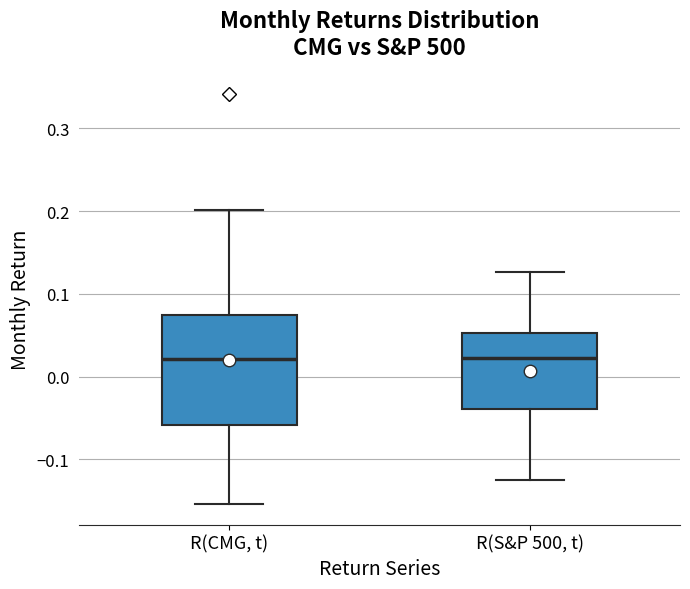

Reading left to right, read every box against the y-axis: the position of its median line, the range the box covers, and the ends of its whiskers. The values are not printed on the chart, so give them approximately, as read against the axis.

R(CMG, t): median 0.02, box -0.06 to 0.08, whiskers -0.15 to 0.20
R(S&P 500, t): median 0.02, box -0.04 to 0.05, whiskers -0.13 to 0.13